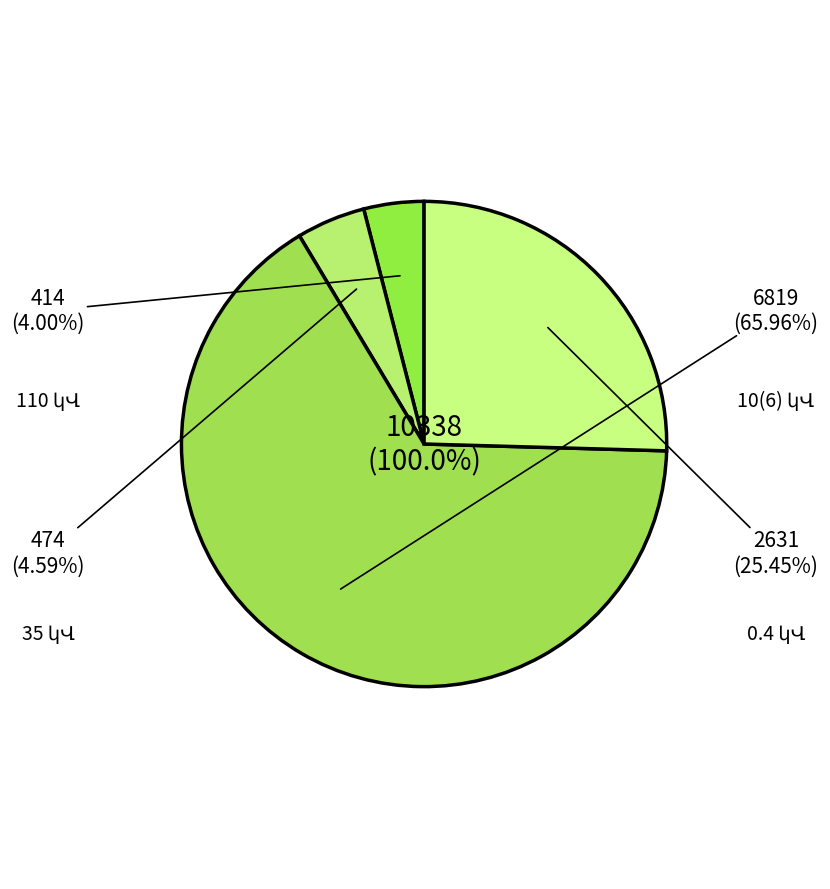

How many slices are in this pie chart?

3